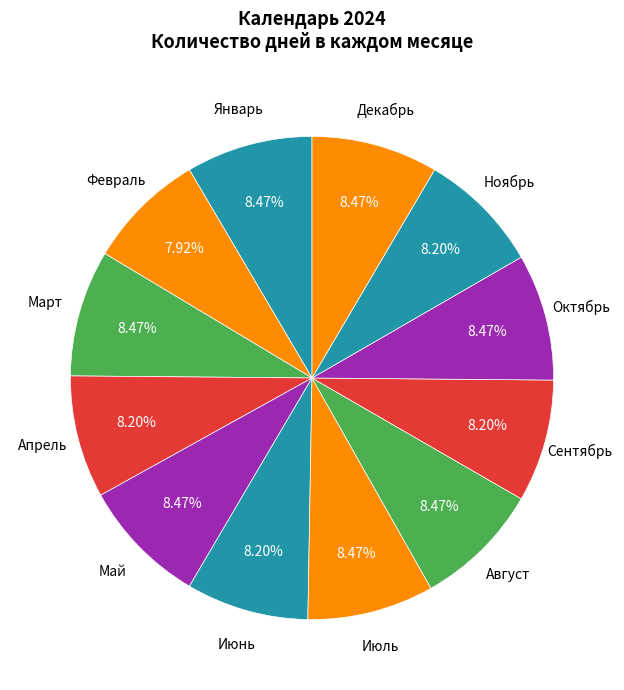

How many slices are in this pie chart?

12